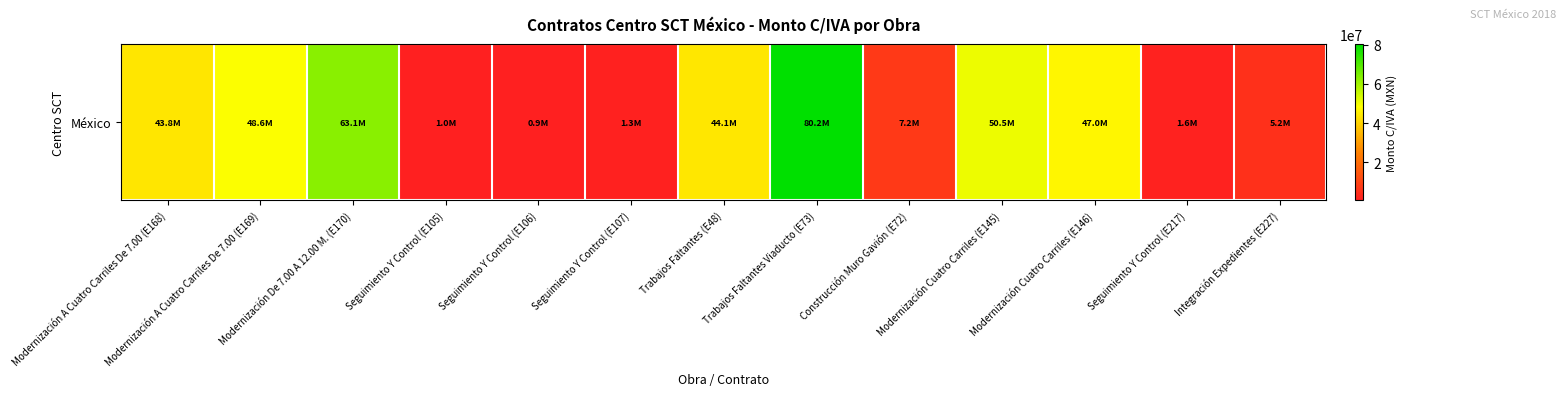

What is the sum of all values?

394383402.1